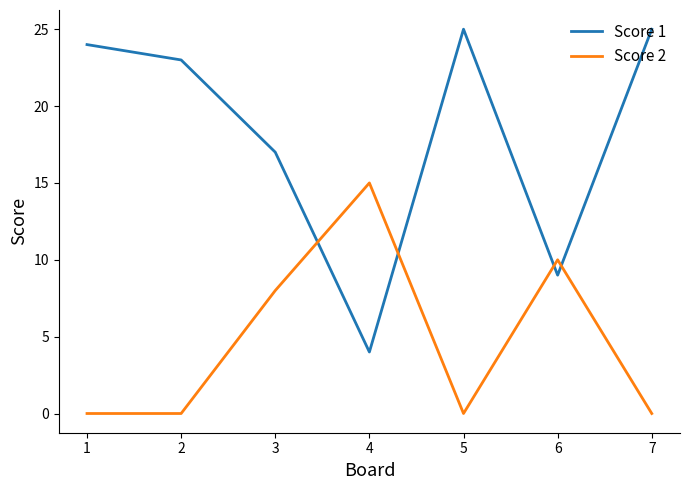

Is the value of Score 2 at 5 greater than the value of Score 1 at 7?

No